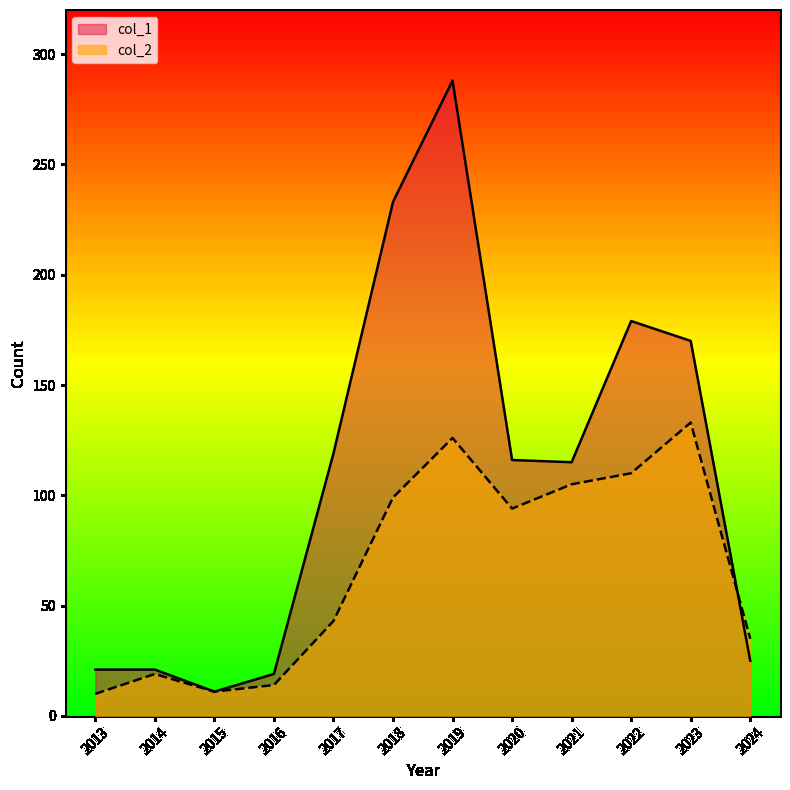

What is the spread (max minus min) of values at 2017?

76